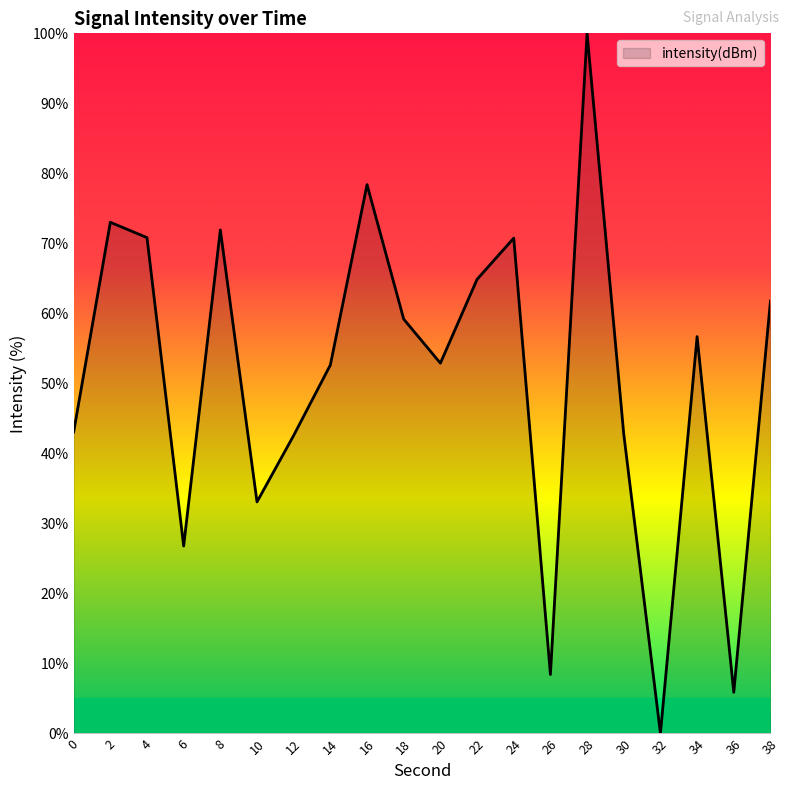

How many series are shown in this chart?

1